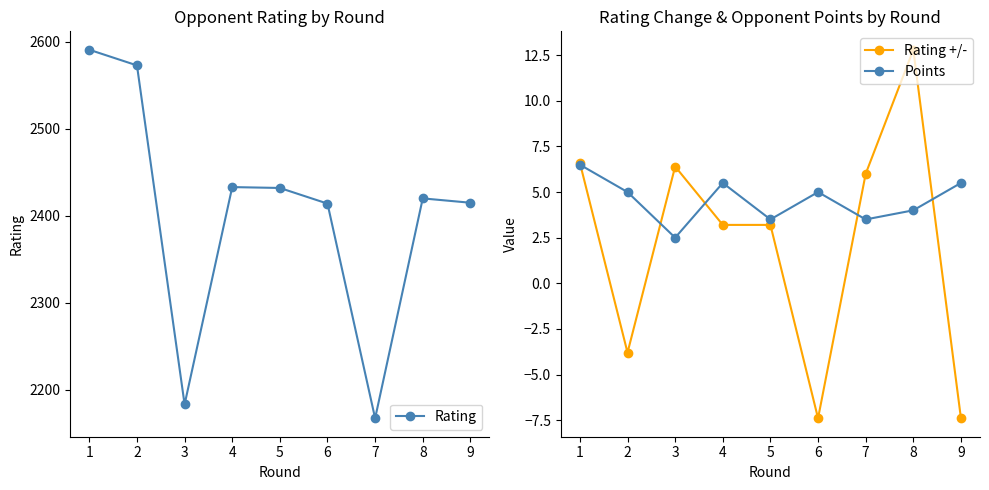

At how many categories does at least one series exceed 1703?

9